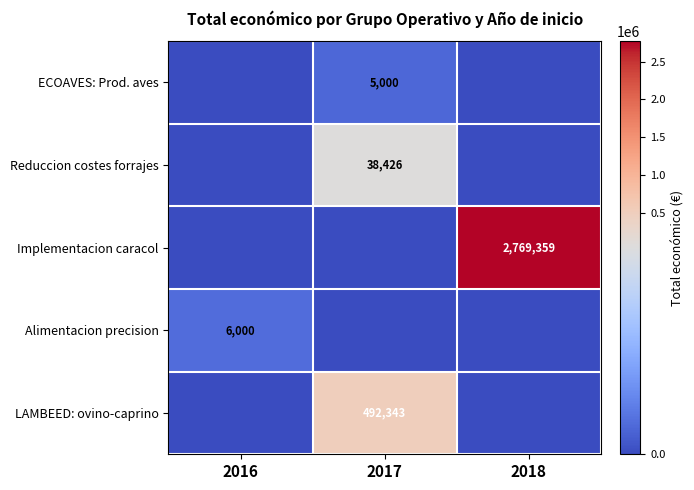

What is the greatest value displayed?

2769359